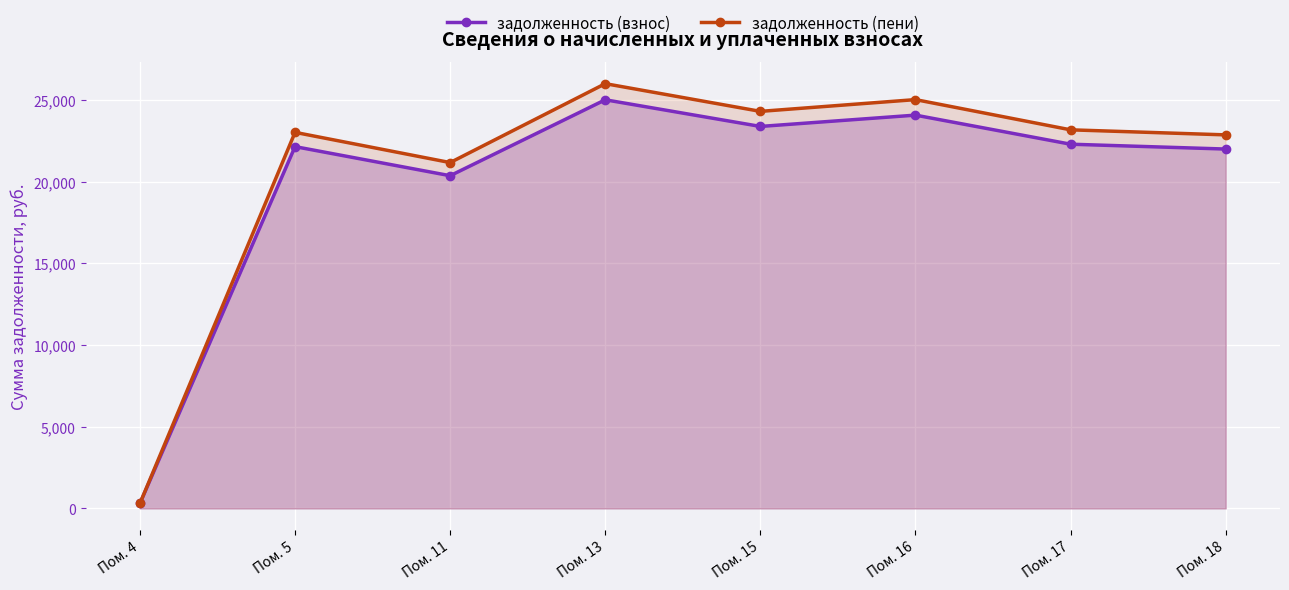

At which category is the sum across all series the highest?

Пом. 13